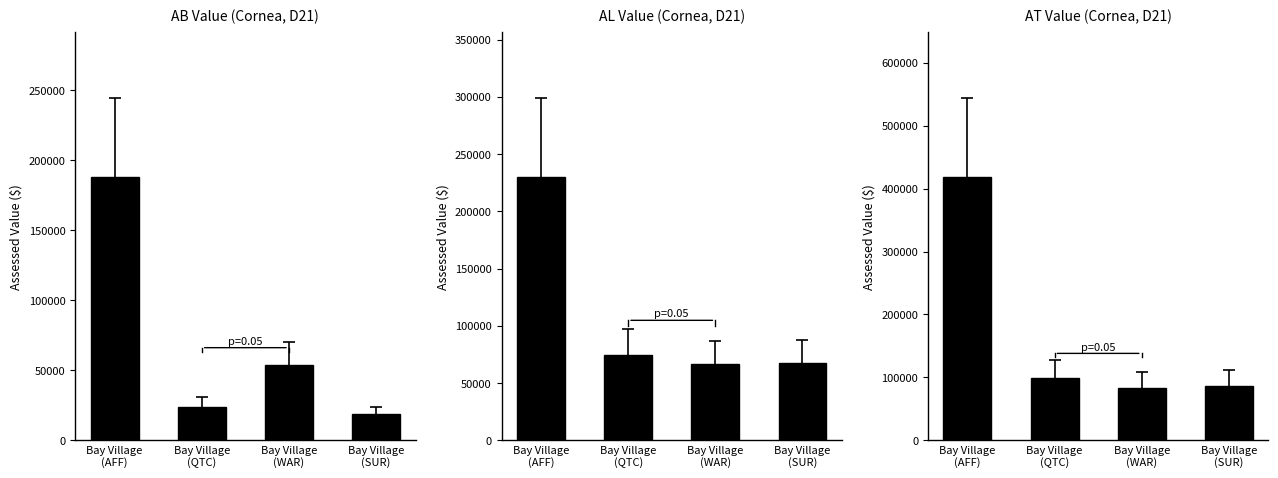

List the series in order of their peak value, highest first.

Assessed Total Value, Assessed Land Value, Assessed Building Value